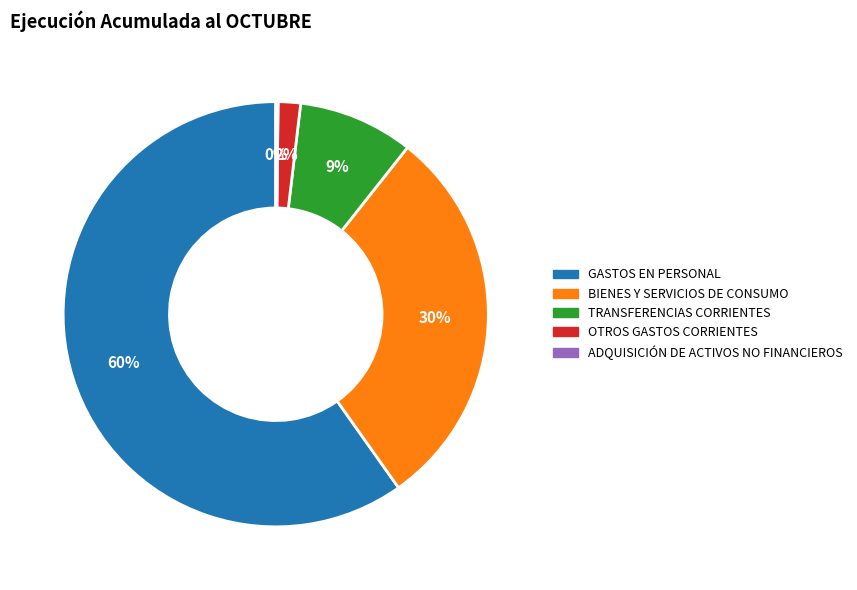

To the nearest percent, what is the average slice percentage?

20%